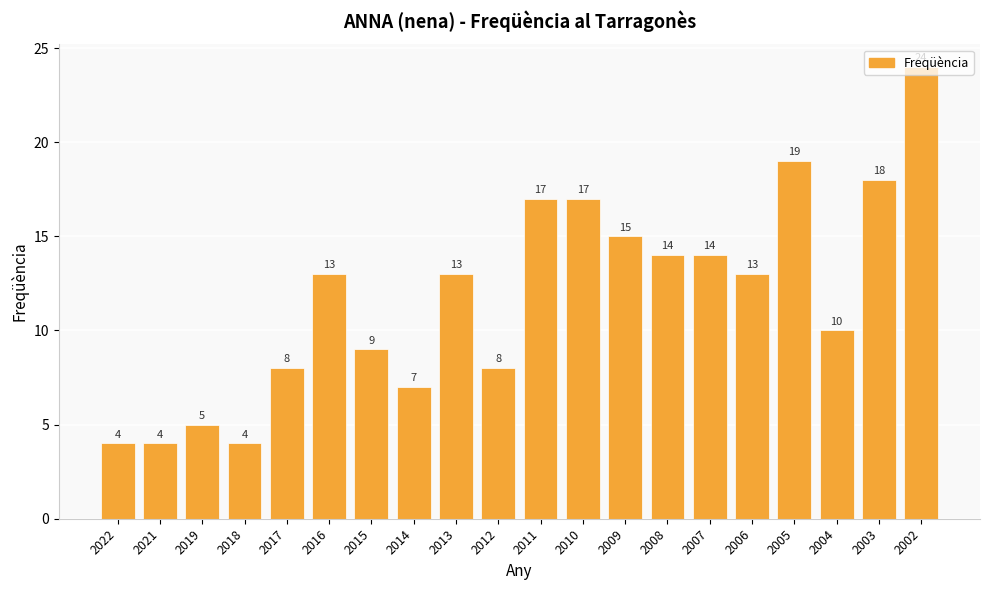

What is the minimum value shown in the chart?

4